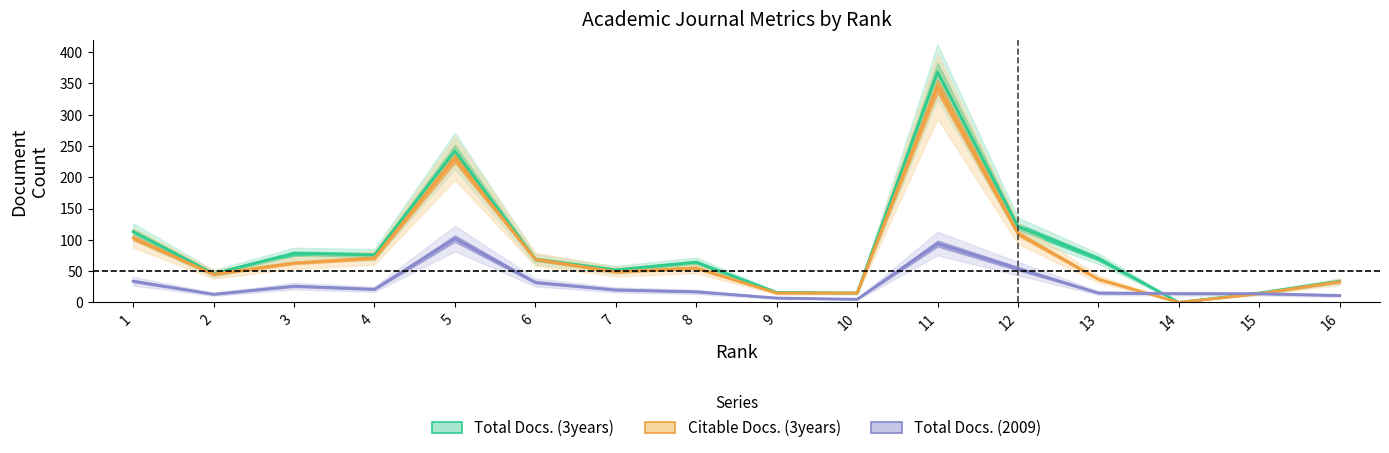

Reading left to right, list all the values displayed in this chart.

Total Docs. (3years): 113	46	78	76	242	69	52	64	16	15	368	121	70	0	15	34
Citable Docs. (3years): 103	45	63	71	230	69	49	55	15	15	345	110	37	0	14	33
Total Docs. (2009): 34	13	26	21	102	32	20	17	7	5	94	54	15	14	14	11